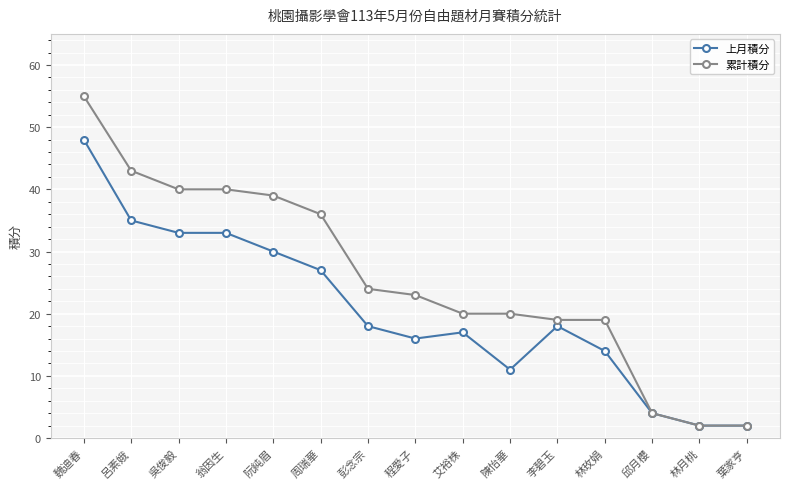

Is the value of 累計積分 at 吳俊毅 greater than the value of 上月積分 at 吳俊毅?

Yes